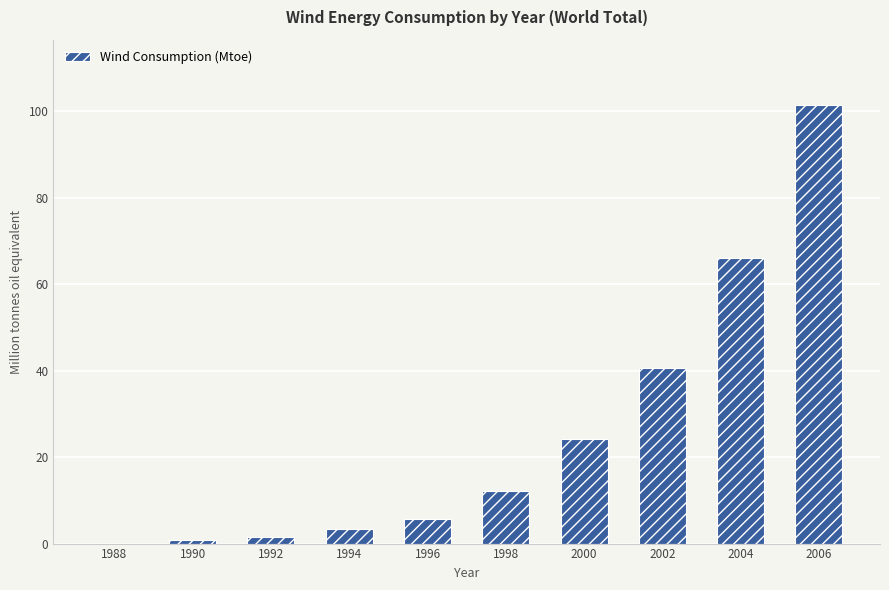

What is the sum of all values?

255.5